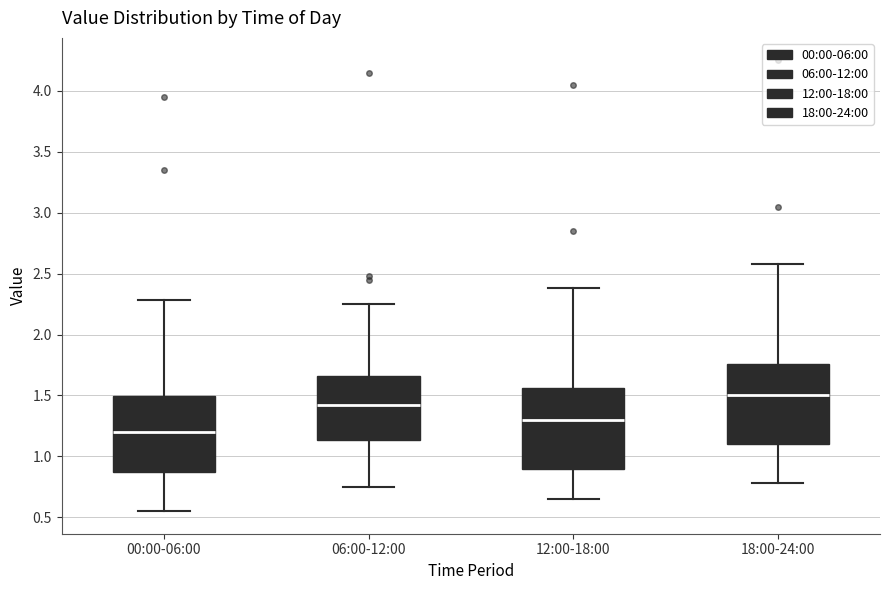

Which box's median line is the lowest?

00:00-06:00